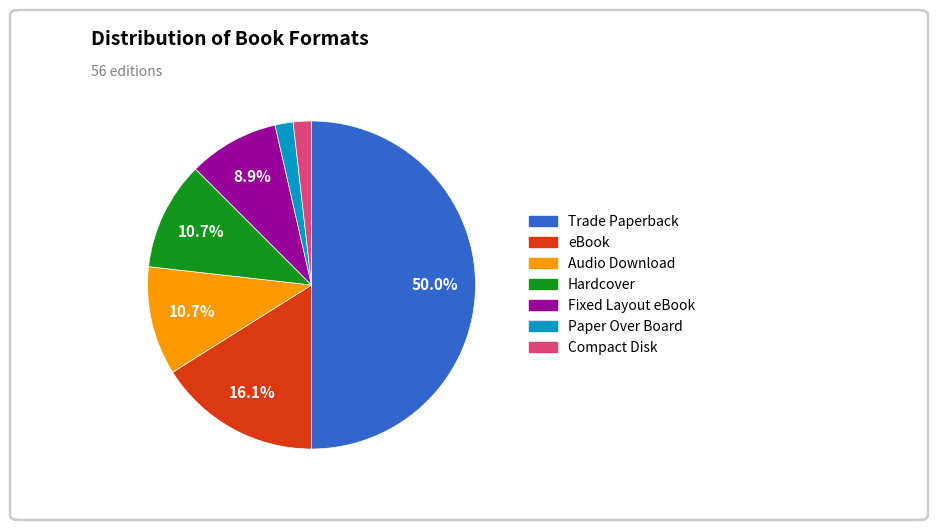

Is it true that Fixed Layout eBook is 23% of the pie?

False